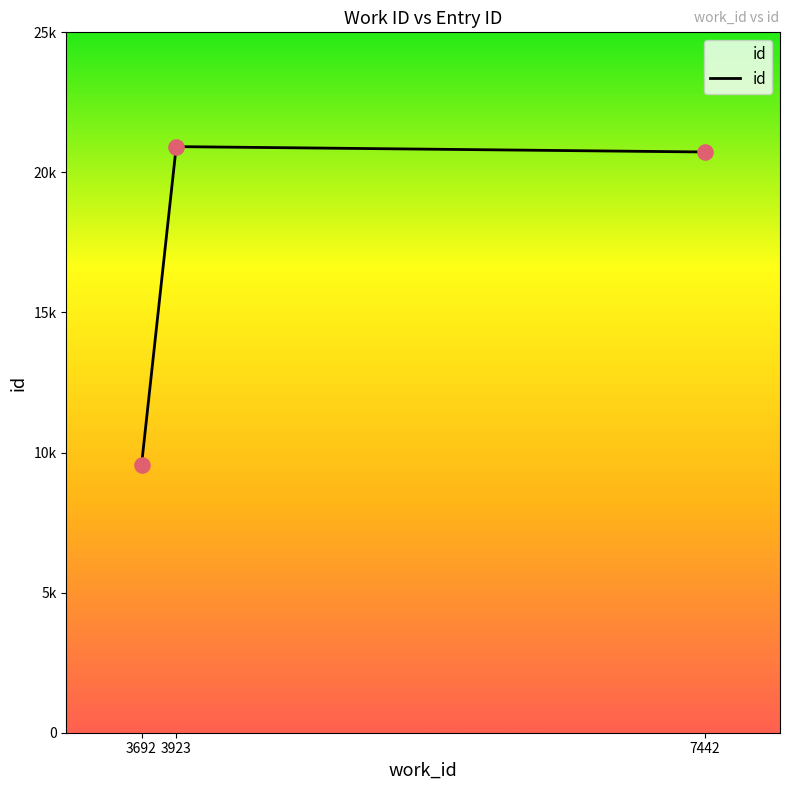

What is the change in value from 3692 to 7442?

+11172